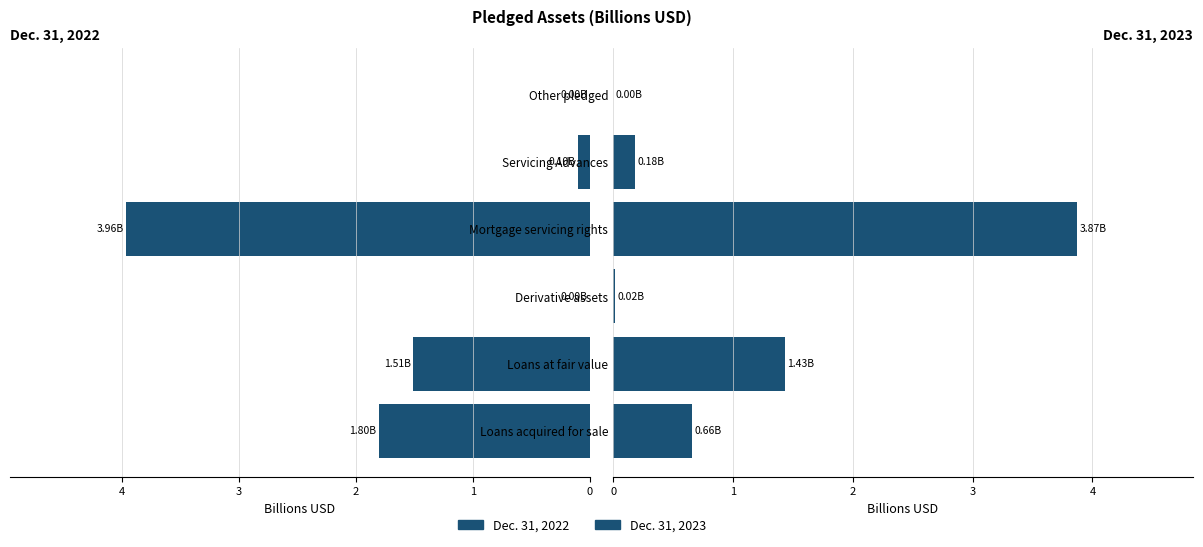

Rank the series by their maximum value, from highest to lowest.

Dec. 31, 2022, Dec. 31, 2023